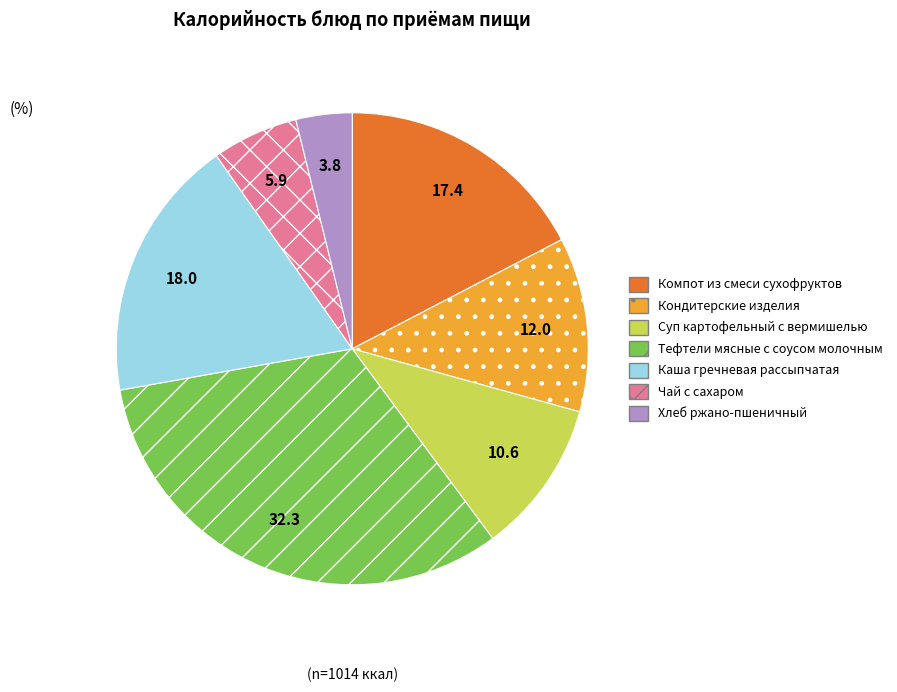

Do Тефтели мясные с соусом молочным and Кондитерские изделия together represent more than half of the pie?

No